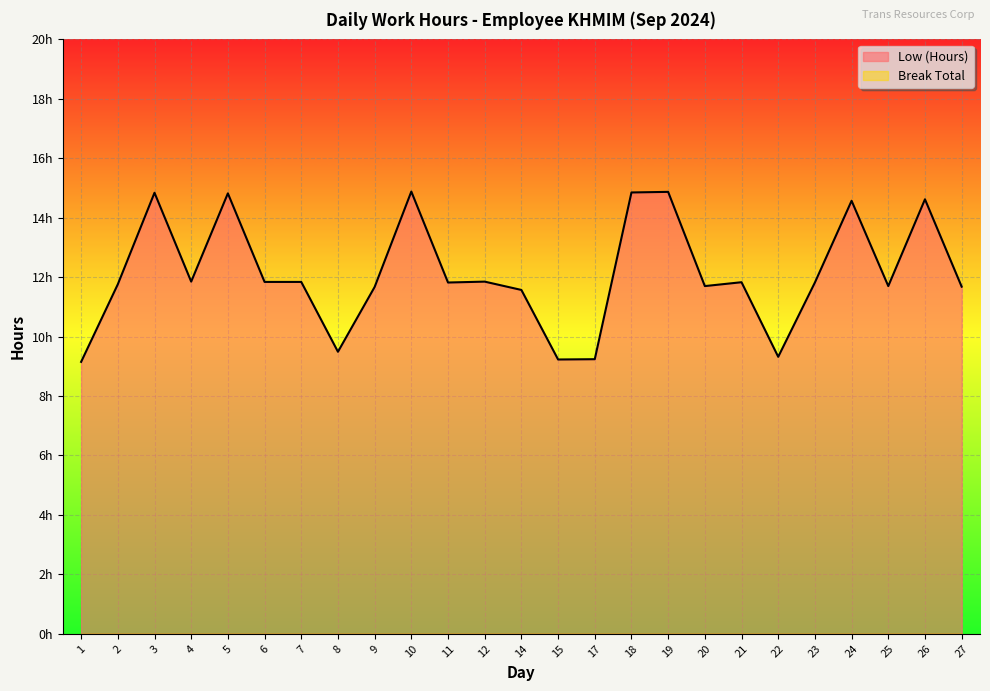

What is the minimum value shown in the chart?

9.2